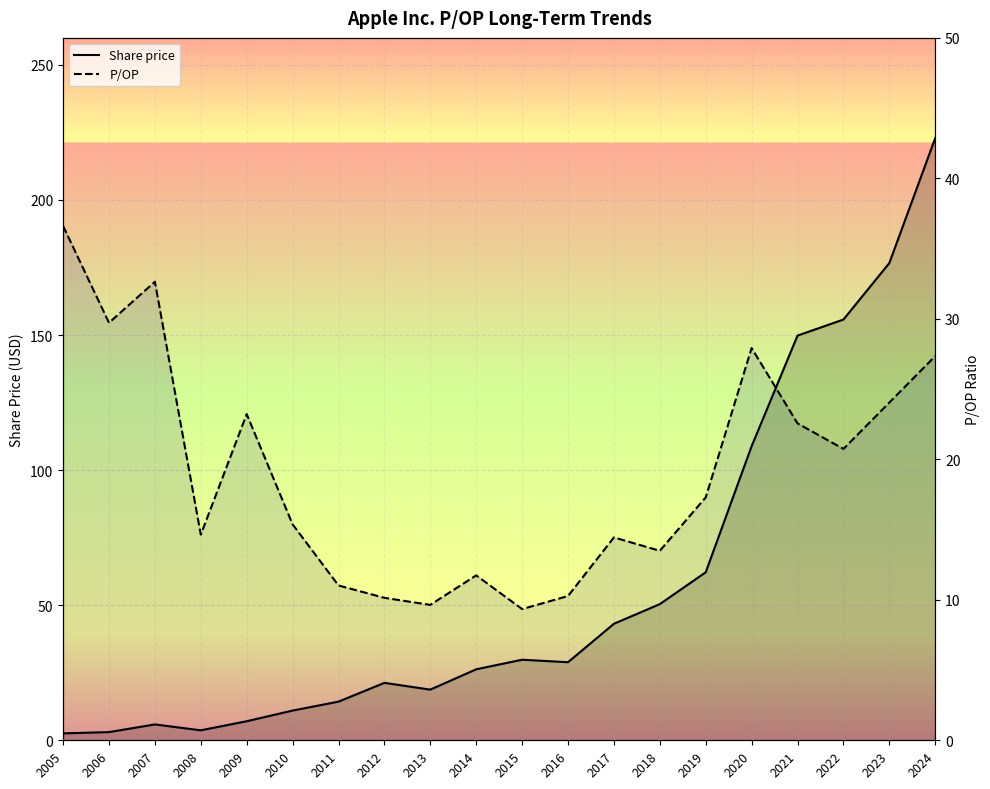

Reading left to right, extract all data points from this chart.

Share price: 2.6	3.0	5.9	3.7	7.0	11.0	14.3	21.3	18.8	26.3	29.8	28.9	43.1	50.4	62.2	108.9	149.8	155.7	176.7	222.9
P/OP: 36.6	29.7	32.6	14.6	23.2	15.4	11.0	10.1	9.6	11.7	9.3	10.3	14.4	13.5	17.3	27.9	22.6	20.7	24.0	27.4